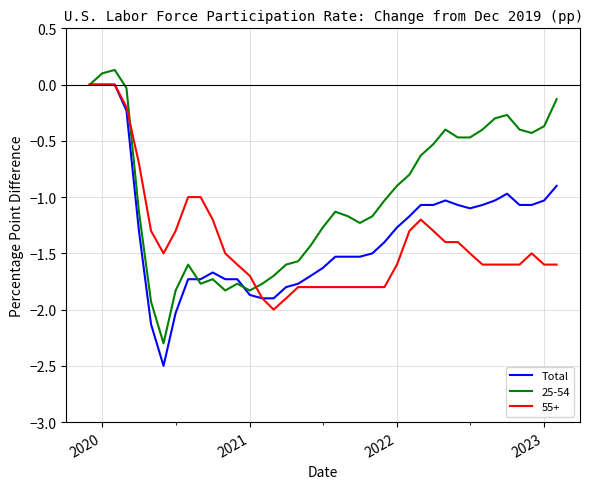

Count the number of data series in this chart.

3